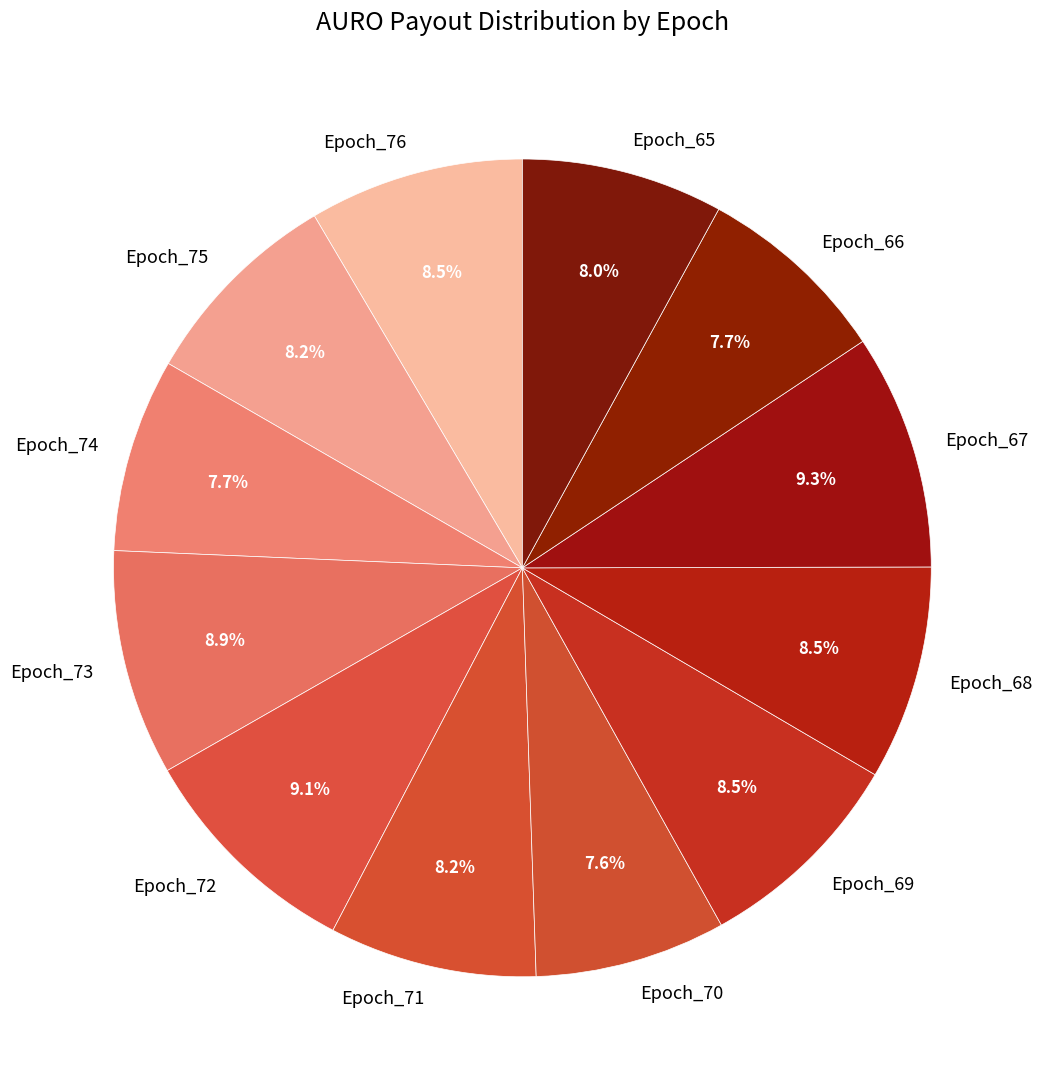

How many slices are in this pie chart?

12